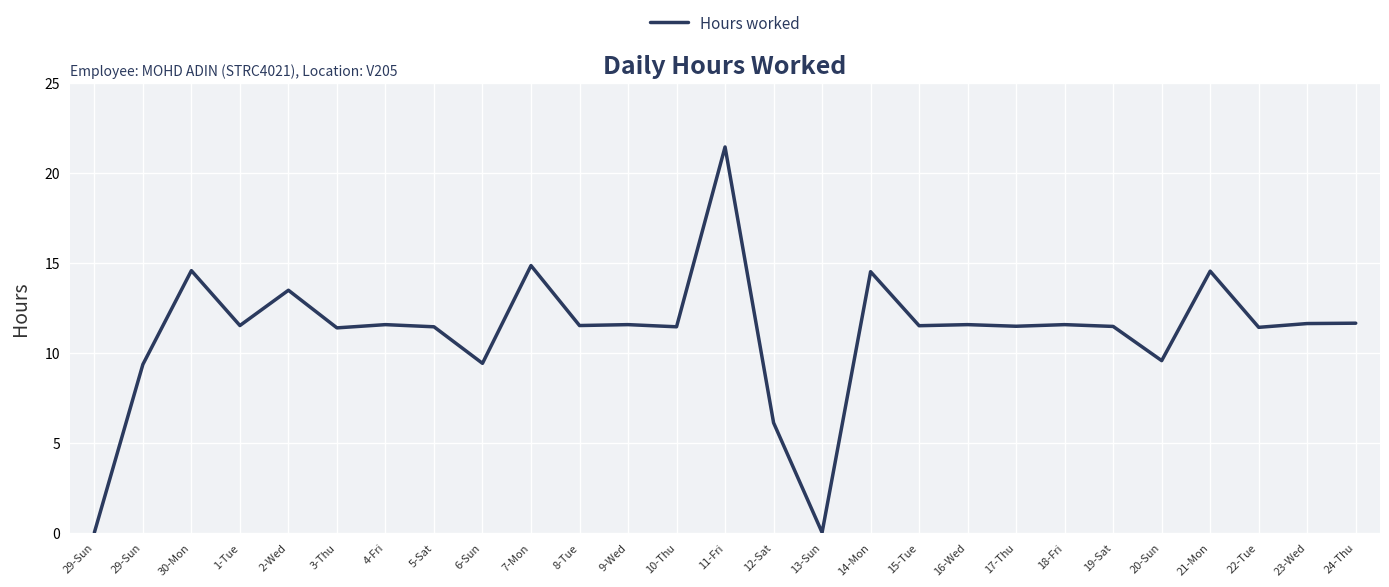

What is the approximate value at 29-Sun?

9.3